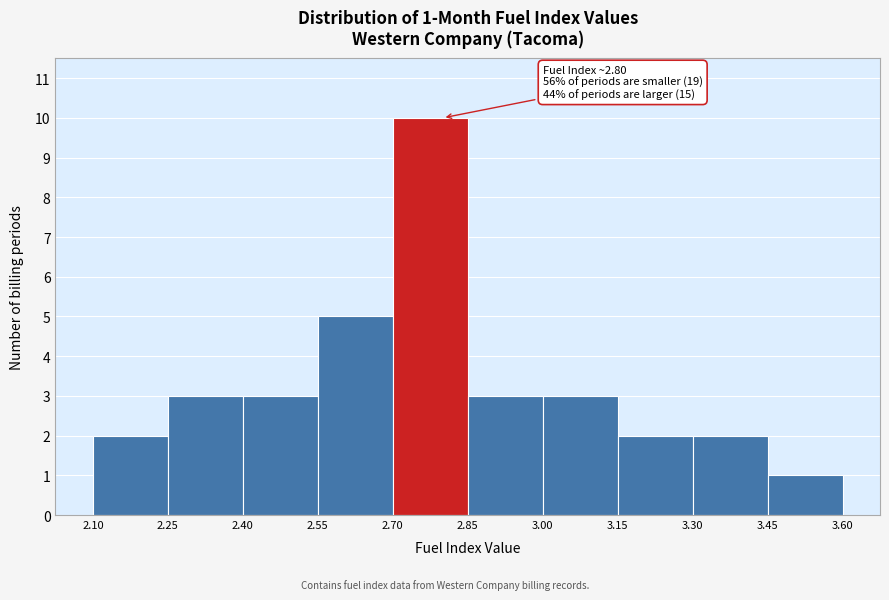

Which range on the x-axis has the tallest bar?

2.70 to 2.85